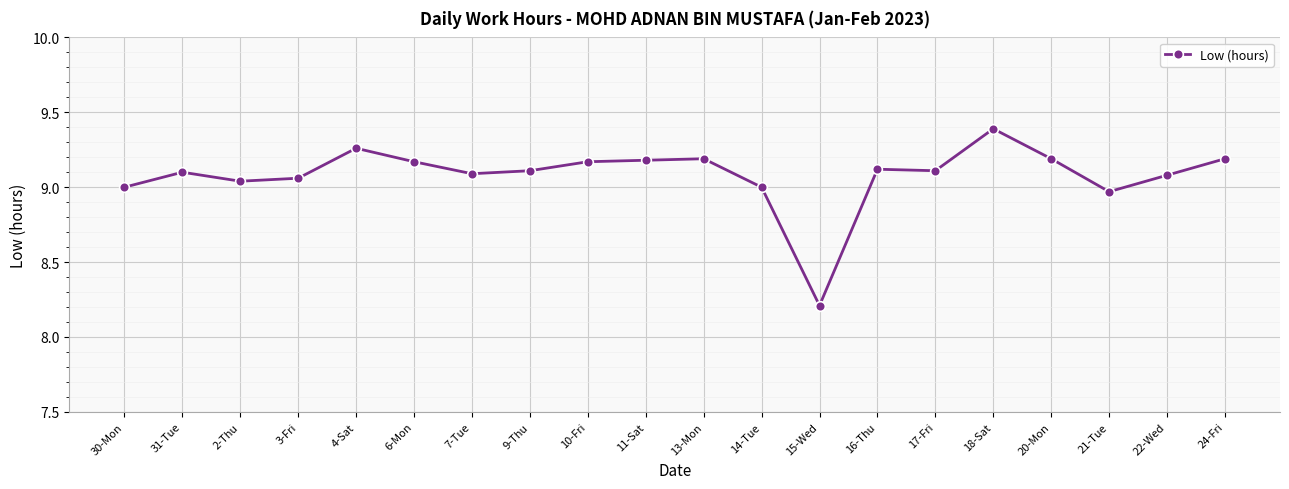

What is the label of the 5th point from the left?

4-Sat